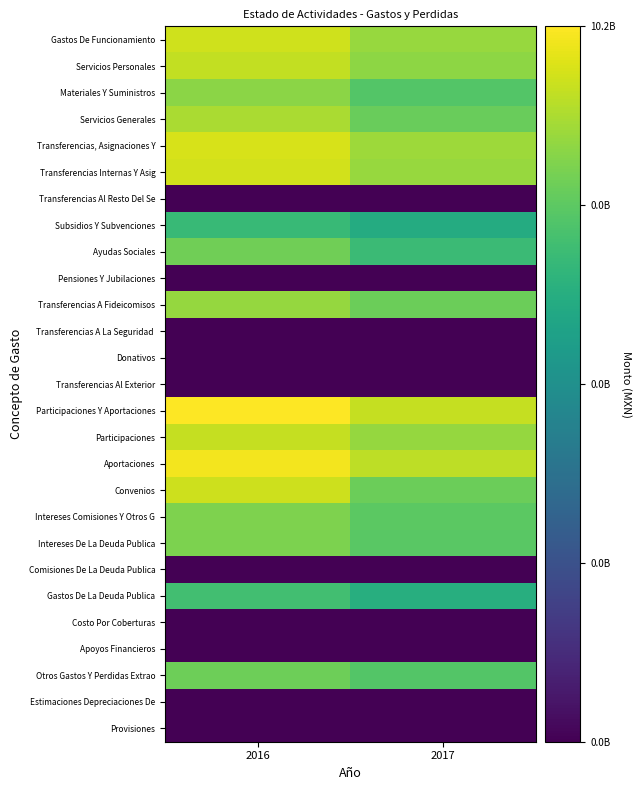

Rank the series by their maximum value, from lowest to highest.

Transferencias Al Resto Del Se, Pensiones Y Jubilaciones, Transferencias A La Seguridad, Donativos, Transferencias Al Exterior, Comisiones De La Deuda Publica, Costo Por Coberturas, Apoyos Financieros, Estimaciones Depreciaciones De, Provisiones, Subsidios Y Subvenciones, Gastos De La Deuda Publica, Otros Gastos Y Perdidas Extrao, Ayudas Sociales, Intereses De La Deuda Publica, Intereses Comisiones Y Otros G, Materiales Y Suministros, Transferencias A Fideicomisos, Servicios Generales, Servicios Personales, Participaciones, Convenios, Gastos De Funcionamiento, Transferencias Internas Y Asig, Transferencias, Asignaciones Y, Aportaciones, Participaciones Y Aportaciones